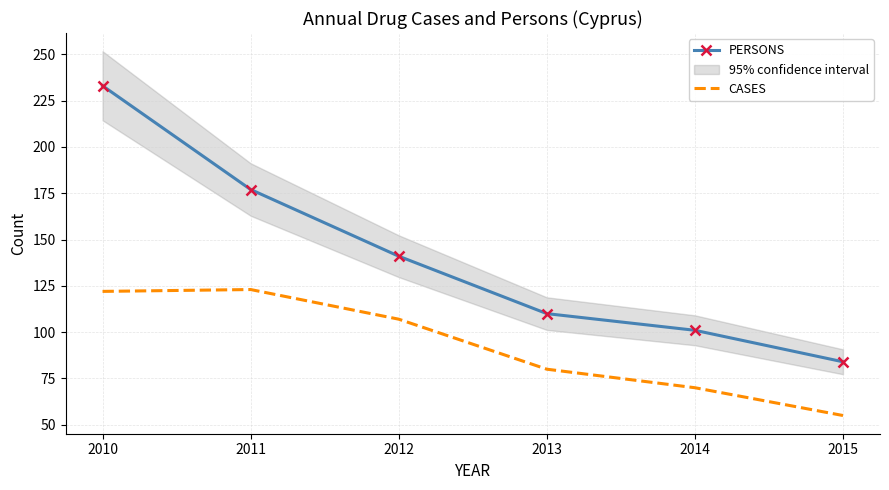

At how many categories does at least one series exceed 79?

6